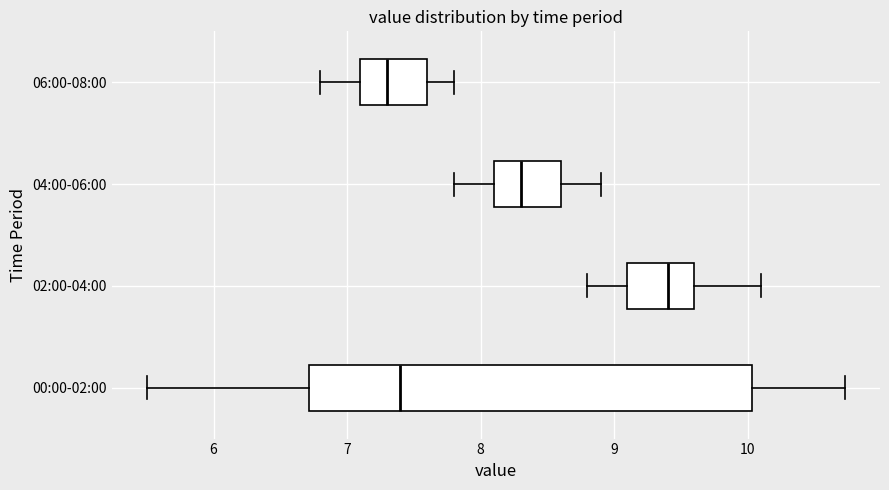

Which box's median line is the furthest to the left?

06:00-08:00